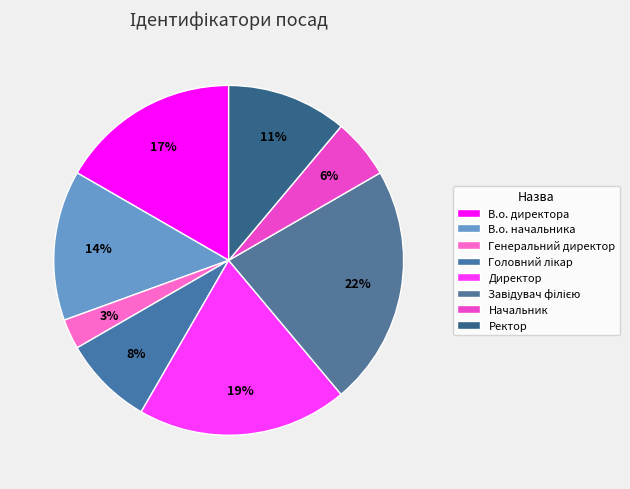

Which has a higher value, Директор or Генеральний директор?

Директор